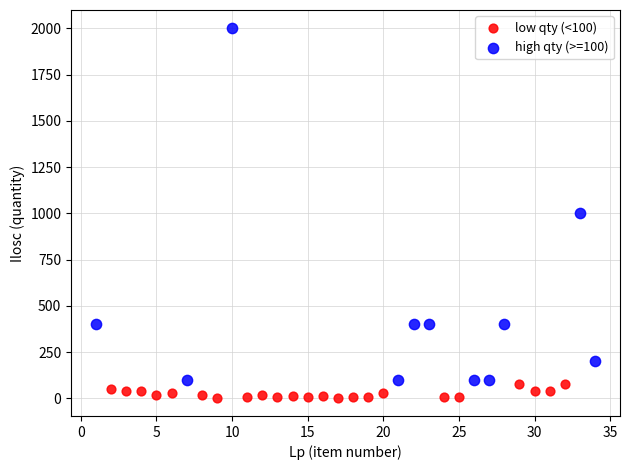

What are all the series names shown in the legend?

low qty (<100), high qty (>=100)